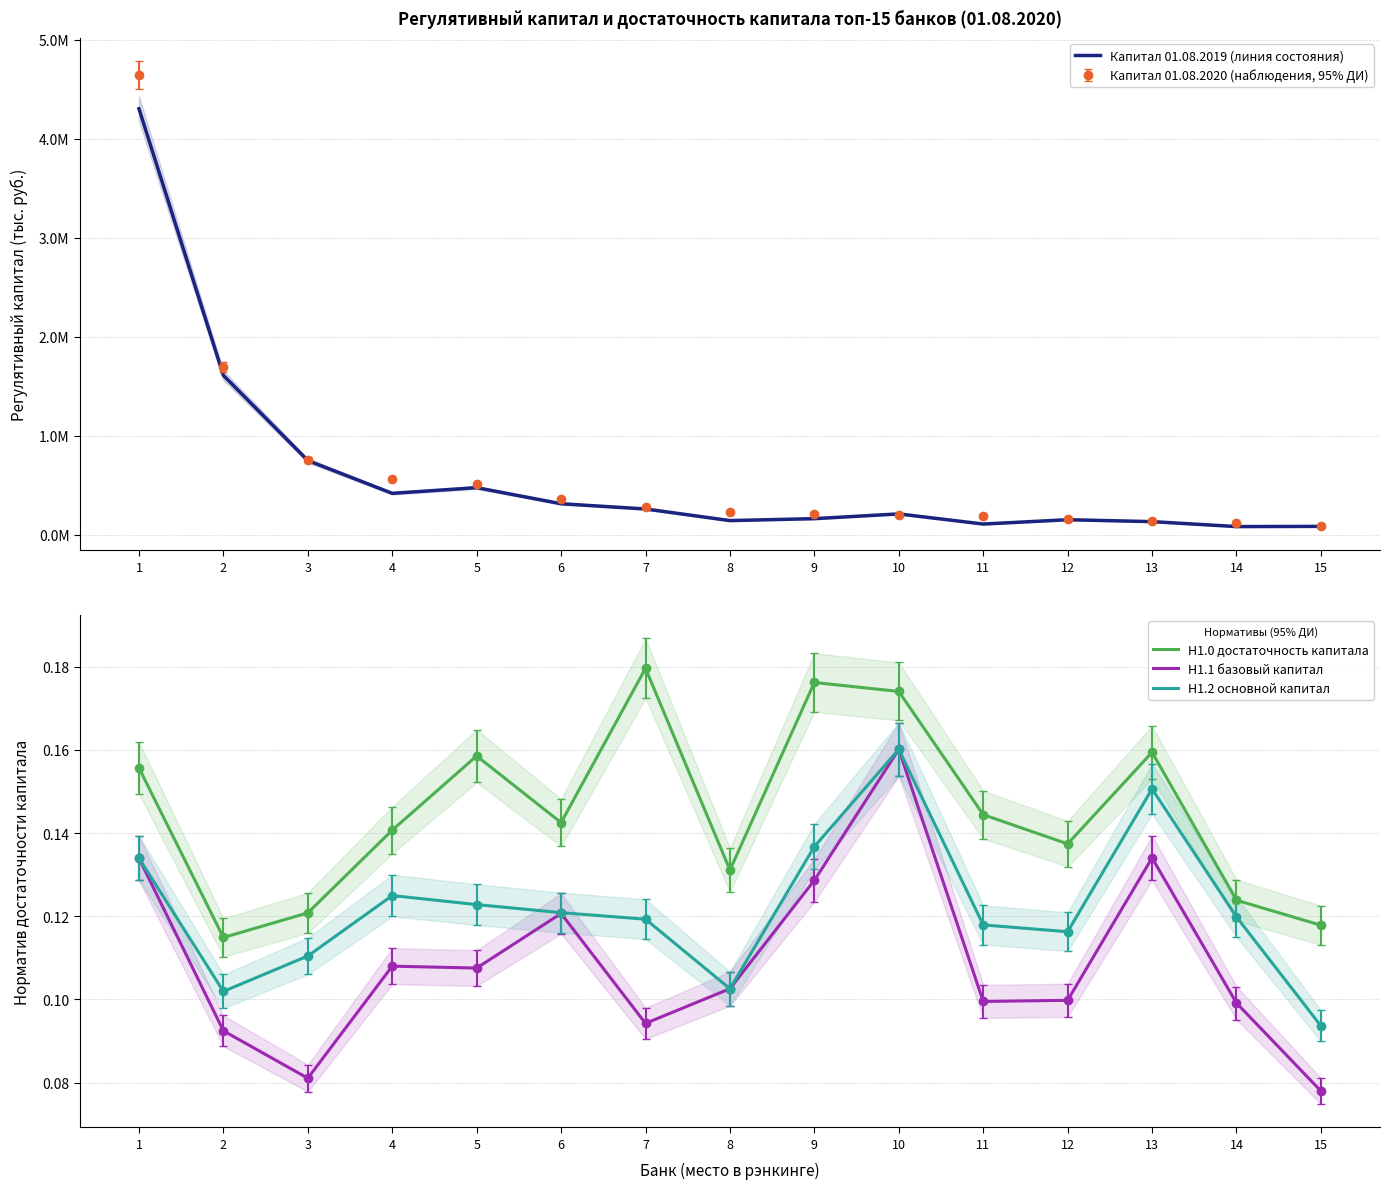

Where is Н1.0 достаточность капитала nearest to the value 0?

2